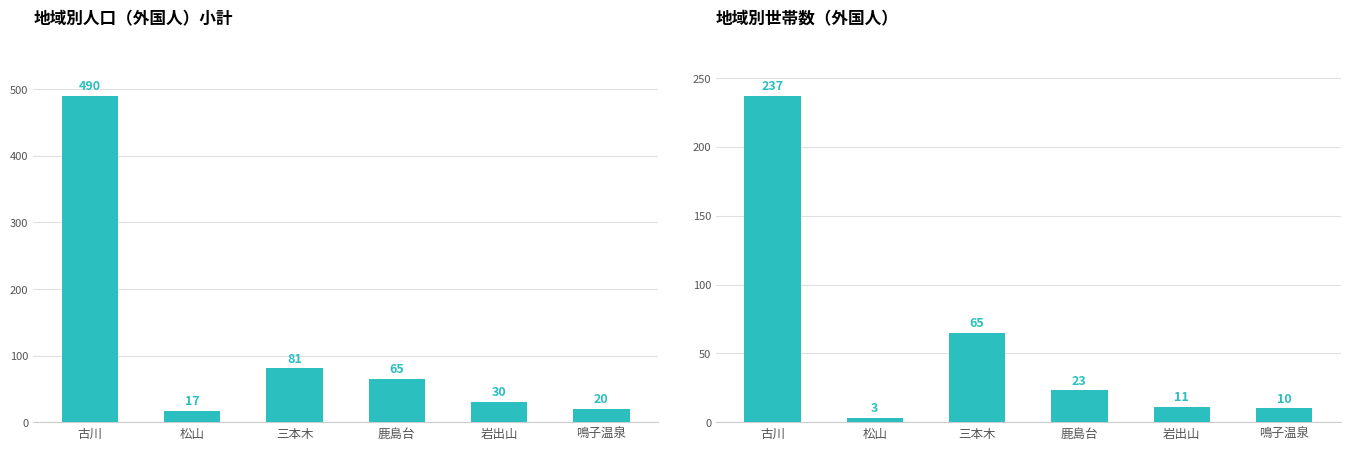

At 鹿島台, list the series in order from largest to smallest.

総人口(計), 世帯数